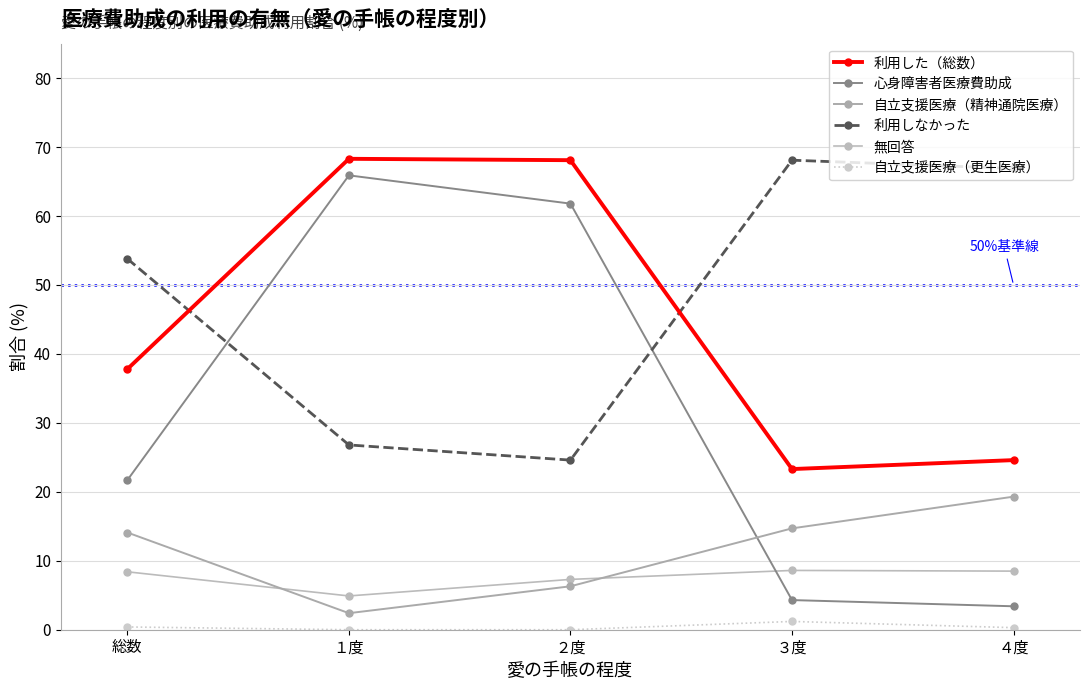

What is the minimum value for 利用しなかった?

24.6